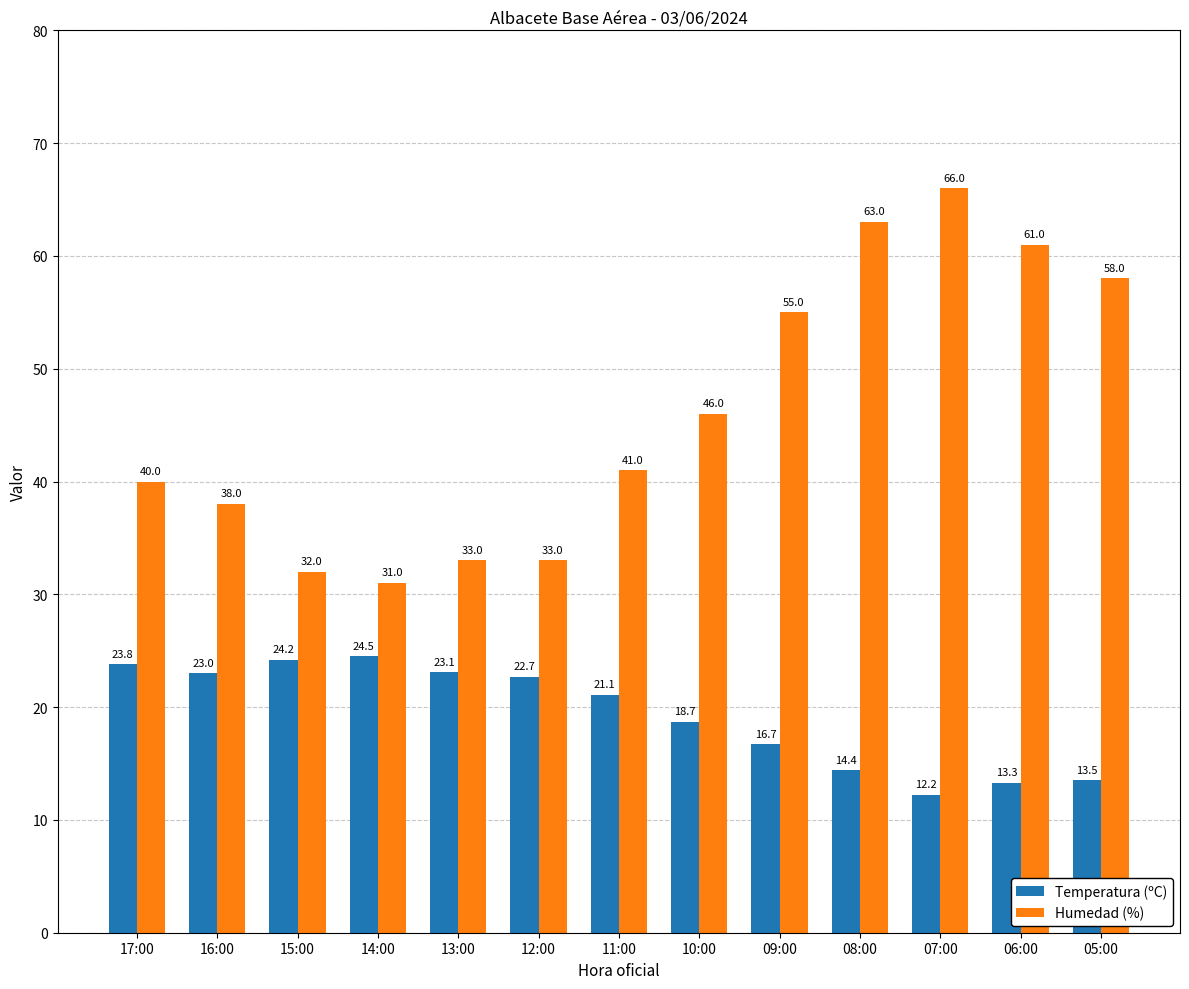

How many distinct data groups are displayed?

2